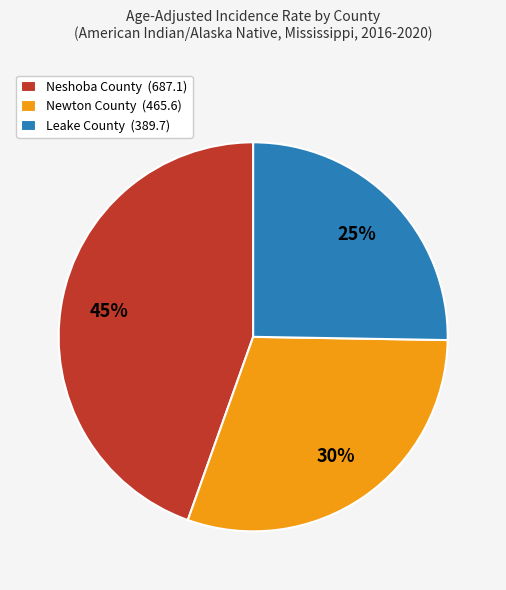

Count the number of slices in the pie.

3